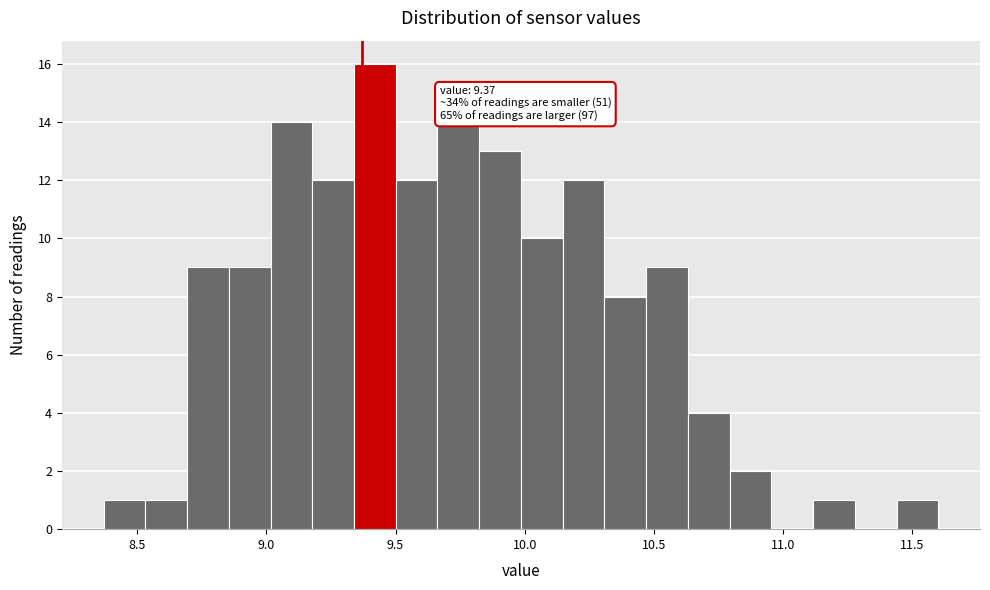

Read against the x-axis, roughly where is the centre of the tallest bar?

9.40